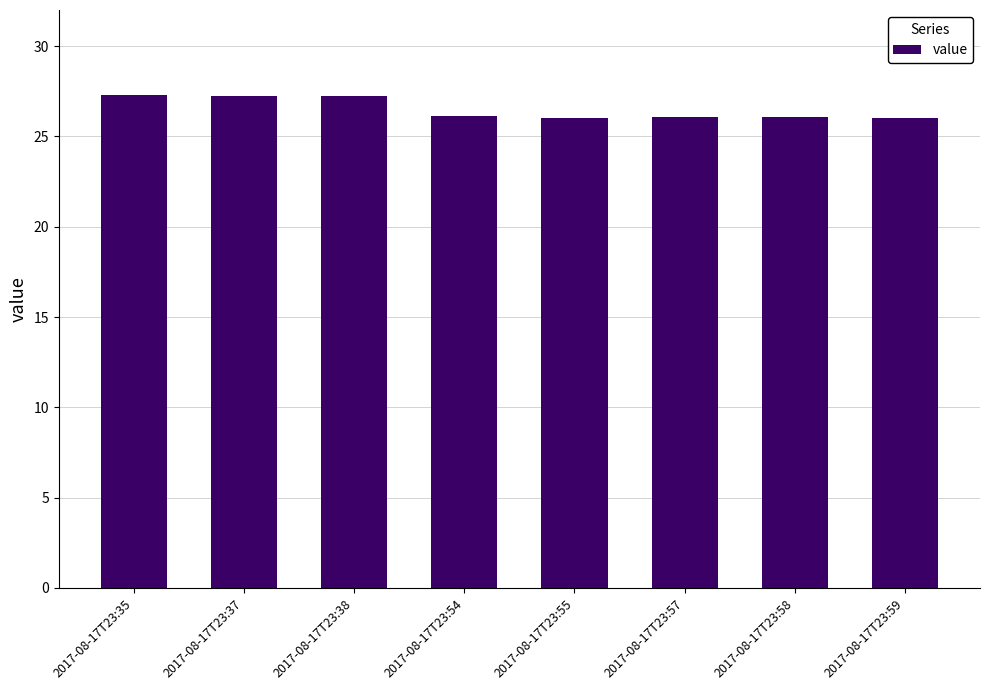

What is the value of the 6th bar from the left?

26.1